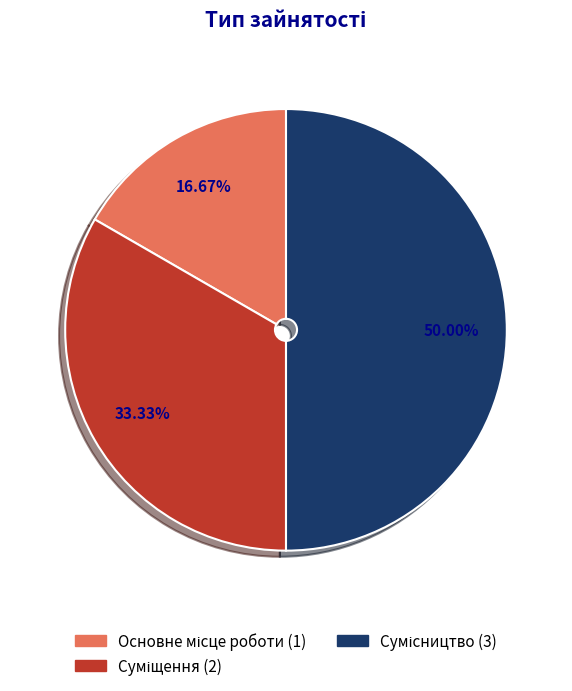

The Суміщення slice represents 33% of the pie. True or false?

True